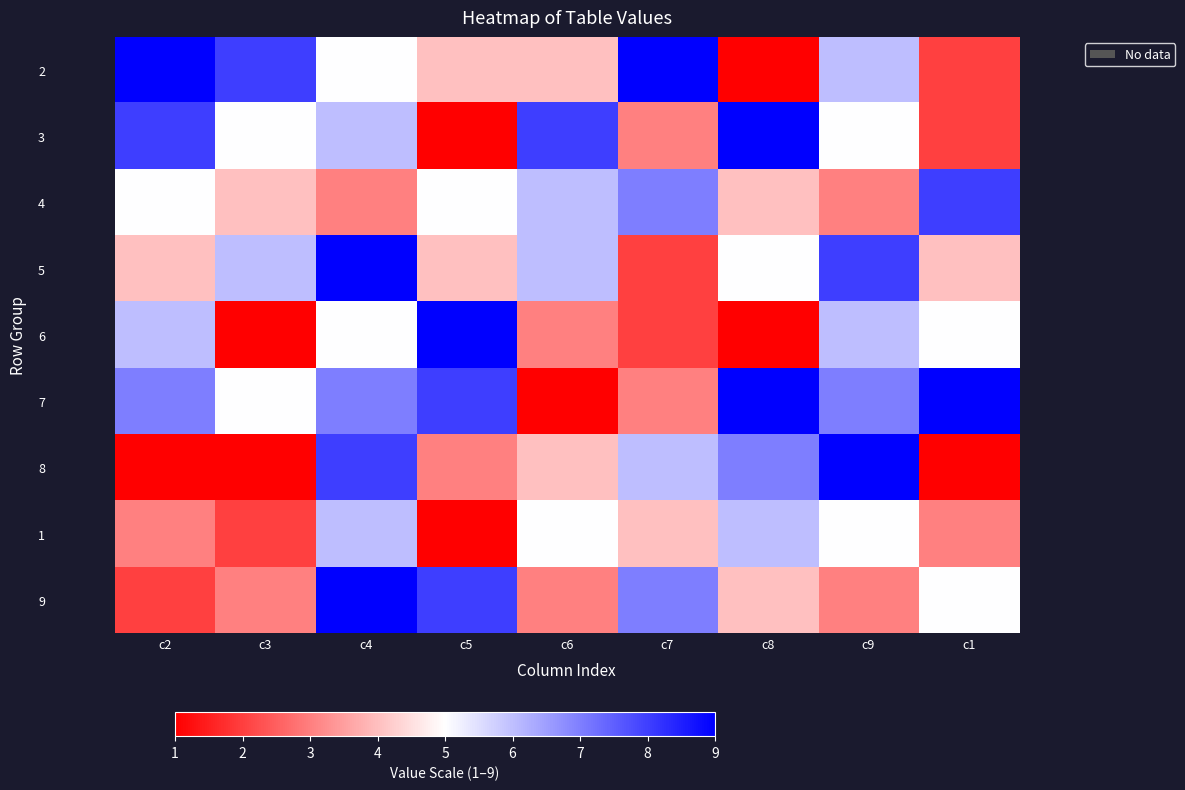

How many categories are shown in the chart?

9